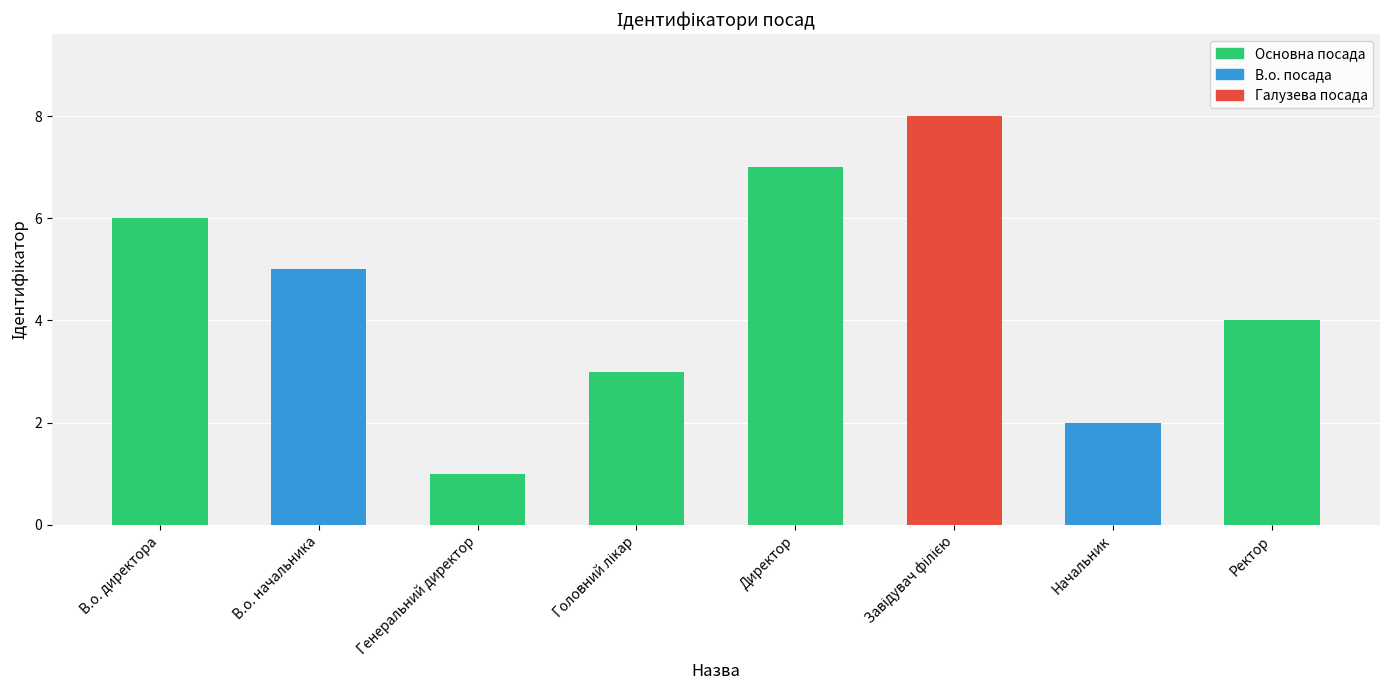

Between В.о. начальника and Директор, which is larger?

Директор